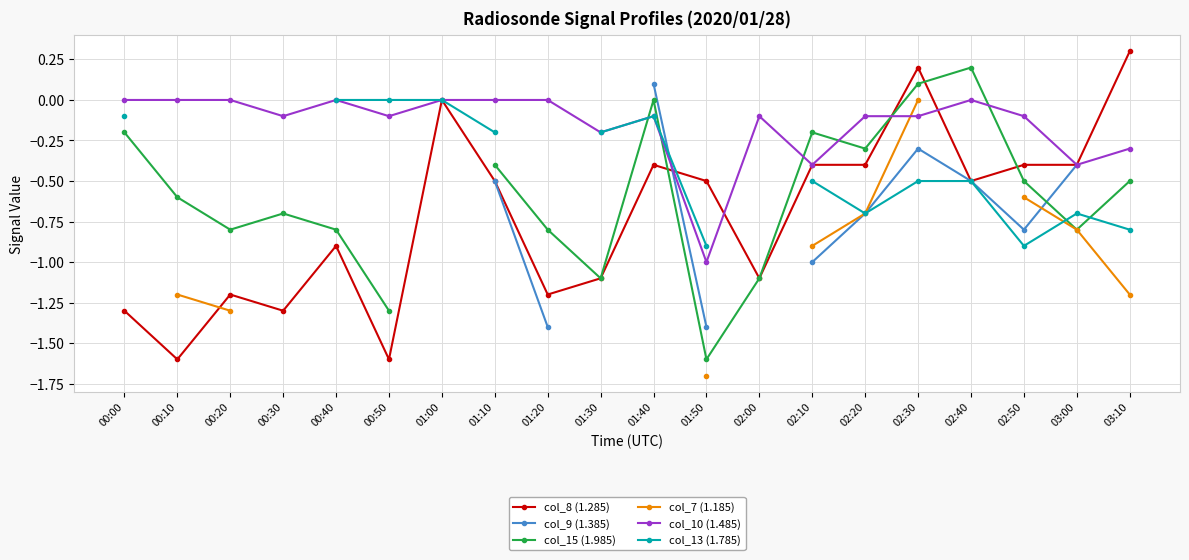

How many interior local valleys does the col_10 (1.485) series have?

6